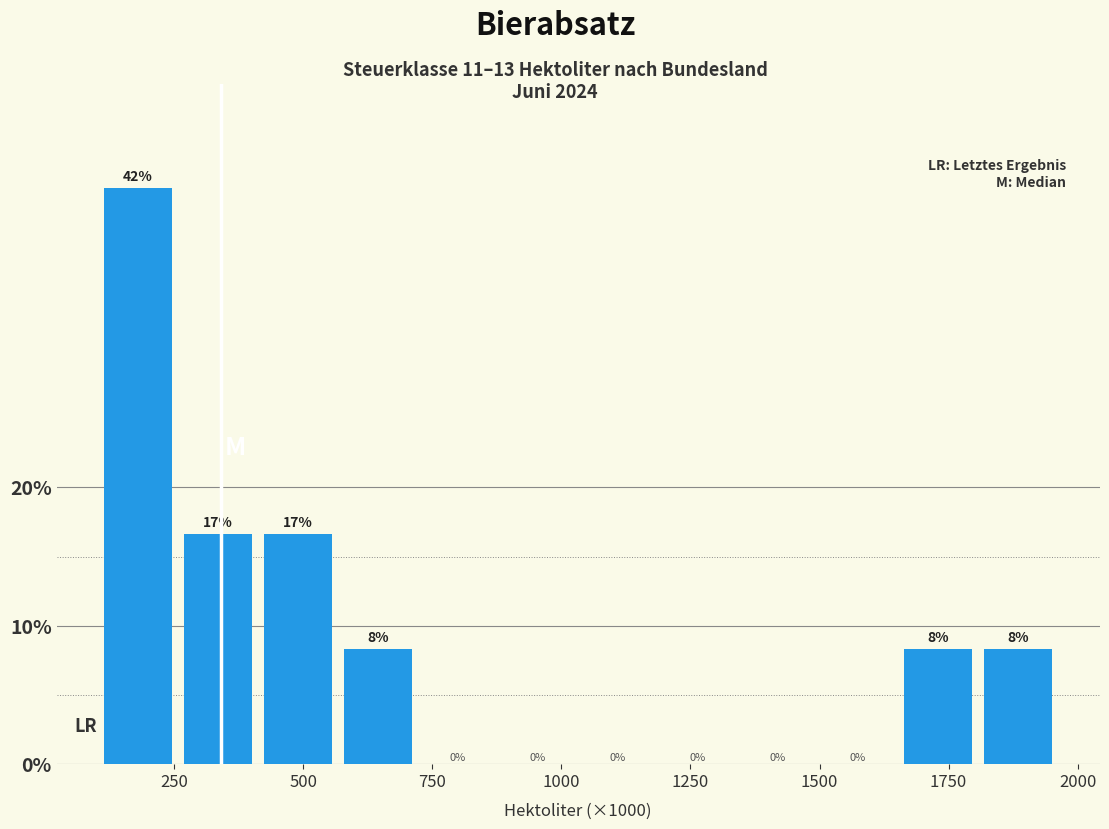

Read against the x-axis, roughly where is the centre of the tallest bar?

200